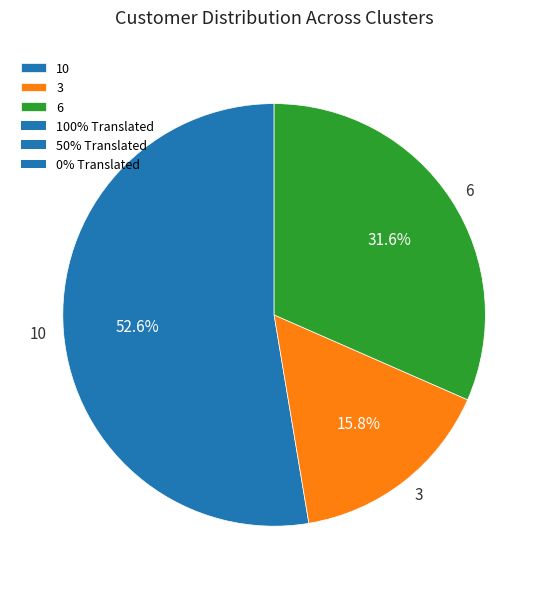

How many segments does this pie chart have?

3